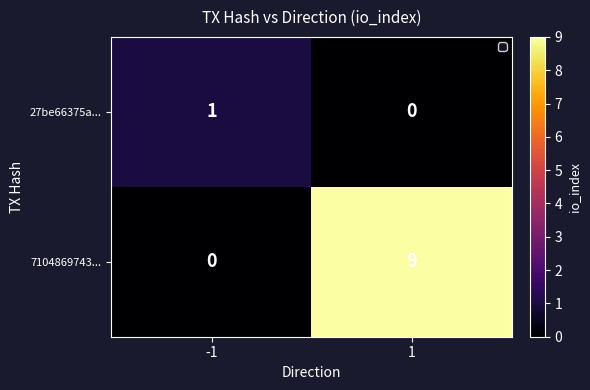

How many values in the 7104869743... series are below 9?

1